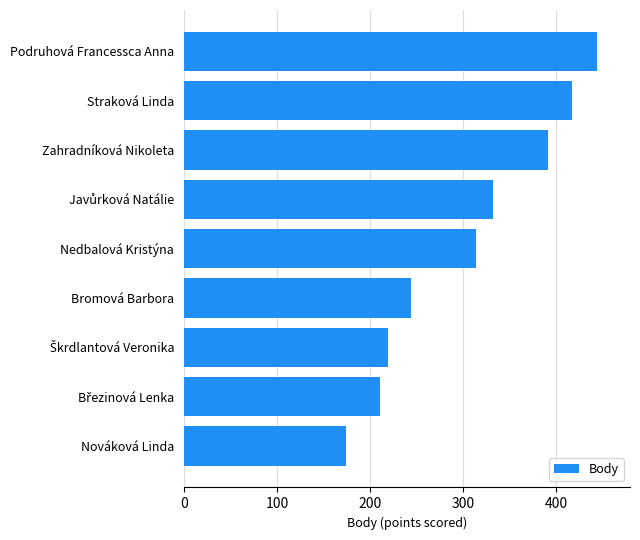

At which category does the chart reach its peak across all series?

Podruhová Francessca Anna